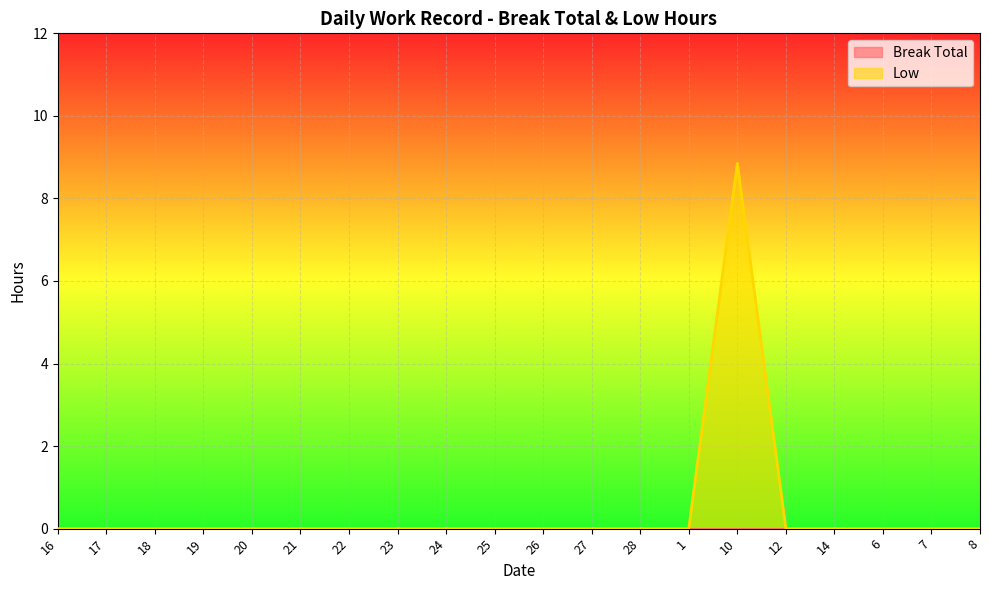

Reading left to right, transcribe all the data shown in this chart.

16=0.0	17=0.0	18=0.0	19=0.0	20=0.0	21=0.0	22=0.0	23=0.0	24=0.0	25=0.0	26=0.0	27=0.0	28=0.0	1=0.0	10=8.8	12=0.0	14=0.0	6=0.0	7=0.0	8=0.0